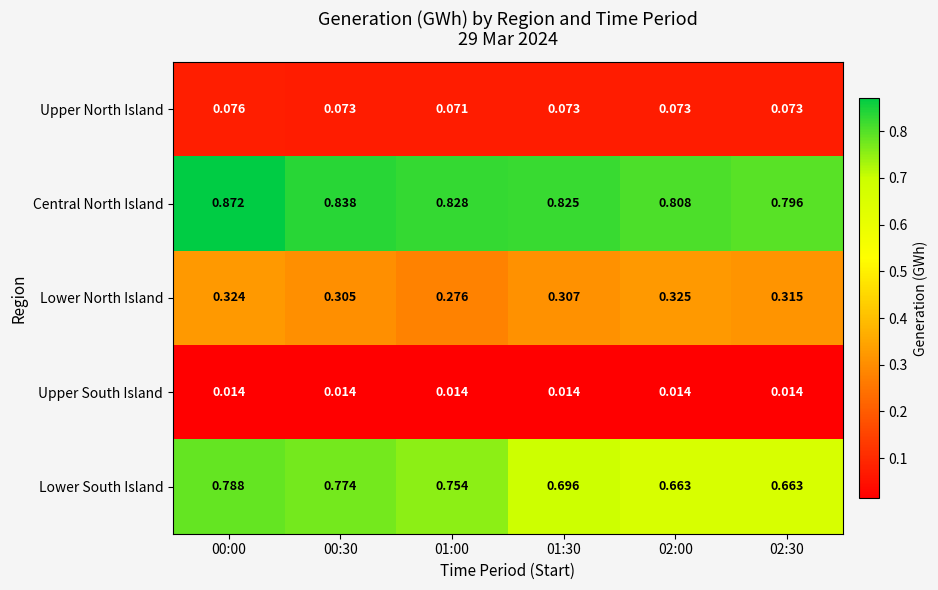

Rank the series by their maximum value, from lowest to highest.

Upper South Island, Upper North Island, Lower North Island, Lower South Island, Central North Island